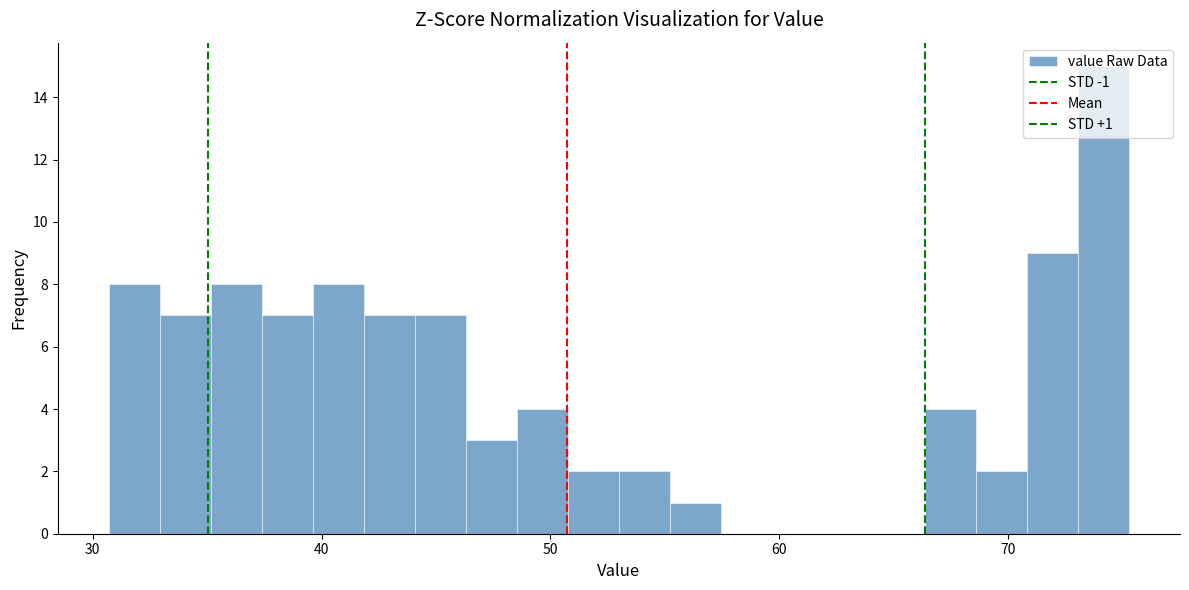

Around what value on the x-axis is the tallest bar? Give the approximate position of its centre, as read against the axis.

74